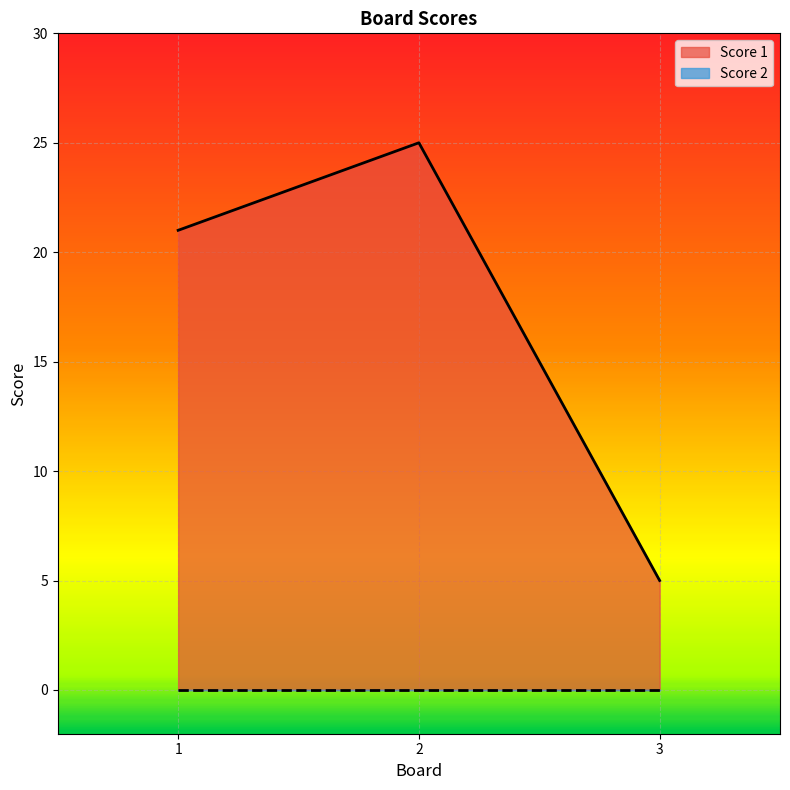

Approximately how many times larger is the value at 3 compared to 1?

0.2